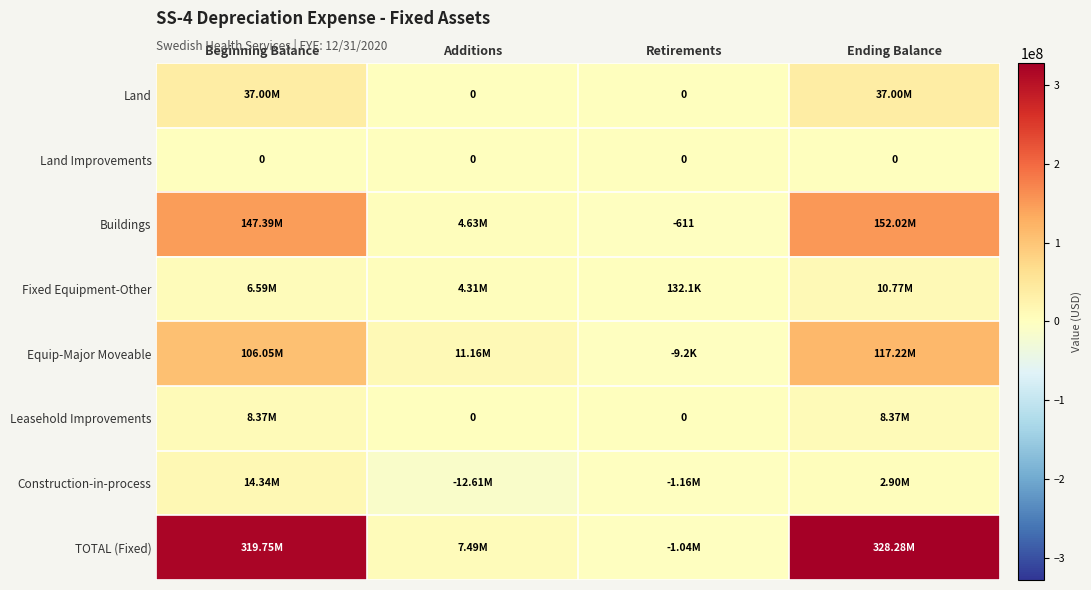

What is the difference between the maximum and minimum values in the TOTAL (Fixed) series?

329320143.9